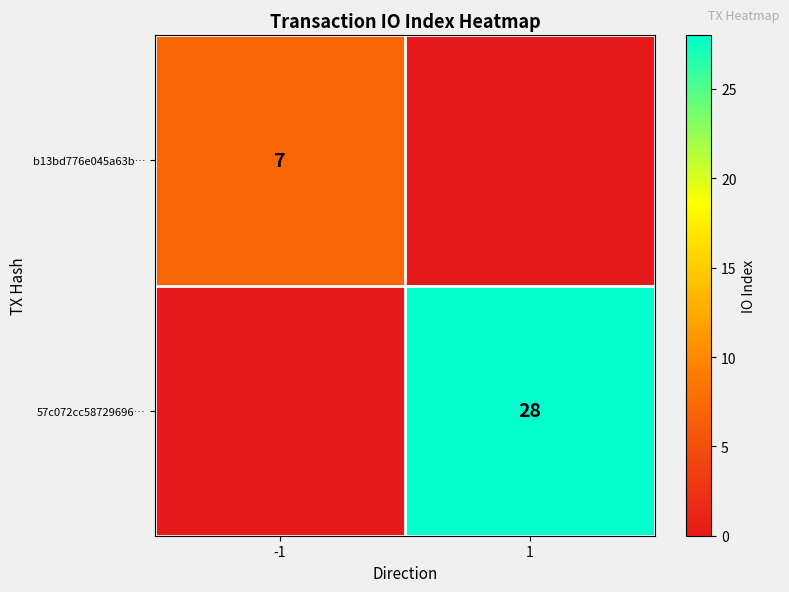

The value of b13bd776e045a63b… at -1 is 7. True or false?

True